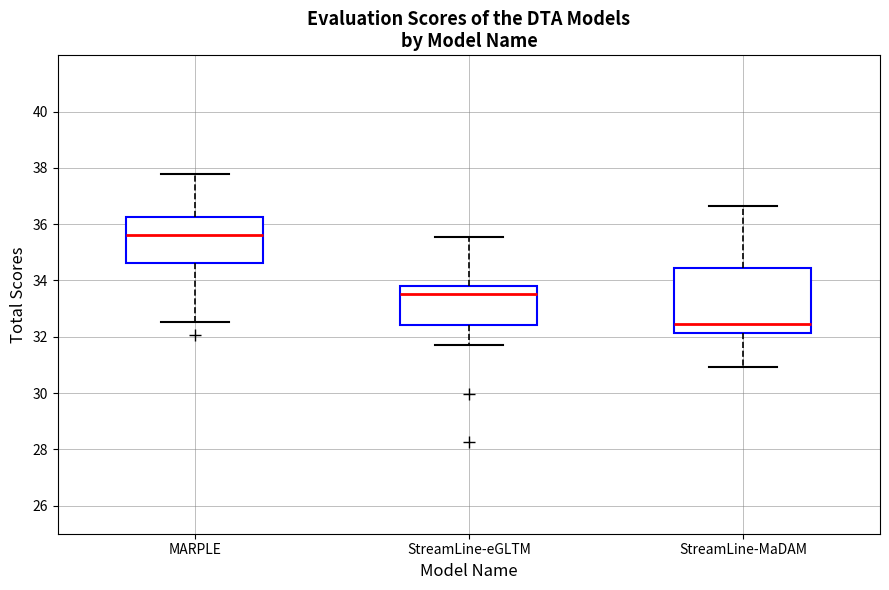

Reading left to right, read every box against the y-axis: the position of its median line, the range the box covers, and the ends of its whiskers. The values are not printed on the chart, so give them approximately, as read against the axis.

MARPLE: median 35.6, box 34.6 to 36.2, whiskers 32.6 to 37.8
StreamLine-eGLTM: median 33.6, box 32.4 to 33.8, whiskers 31.8 to 35.6
StreamLine-MaDAM: median 32.4, box 32.2 to 34.4, whiskers 31.0 to 36.6